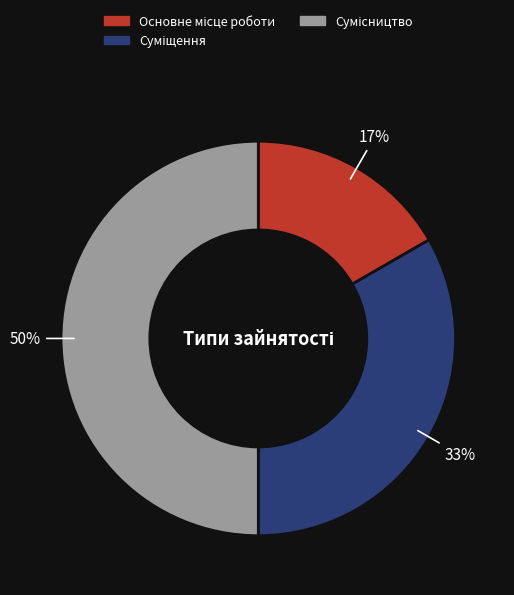

To the nearest percent, what is the average slice percentage?

33%